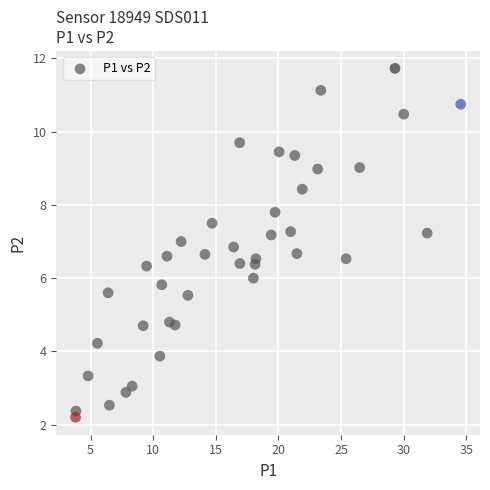

What is the range of X values (max minus min)?

30.7